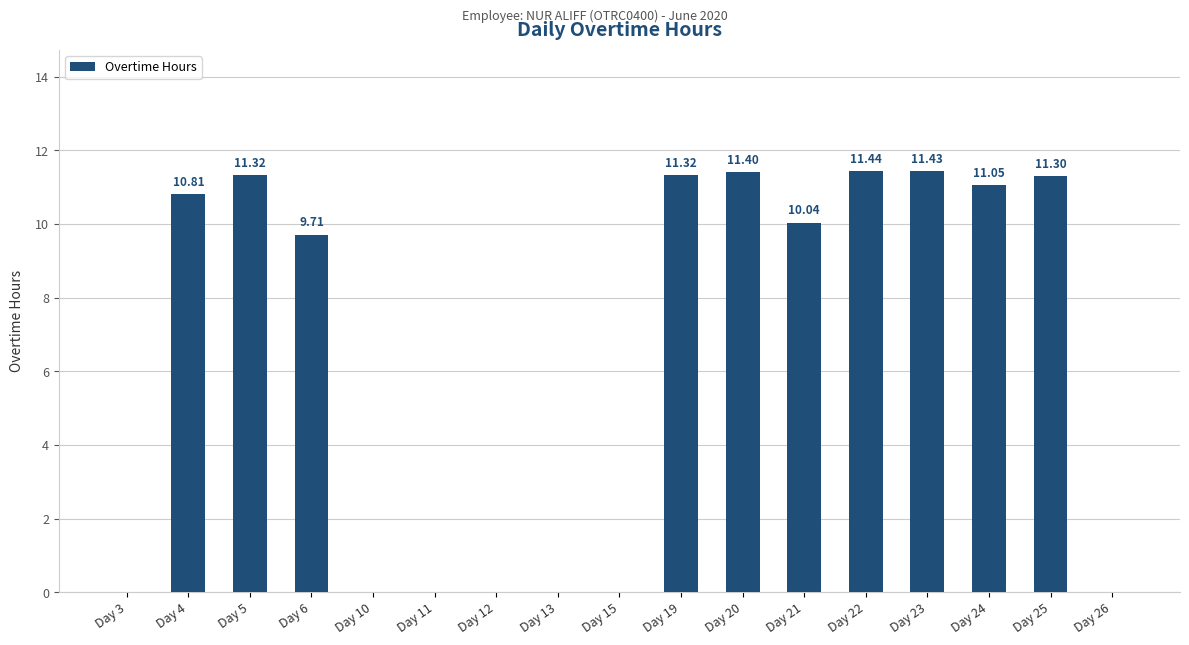

What is the maximum value shown in the chart?

11.4